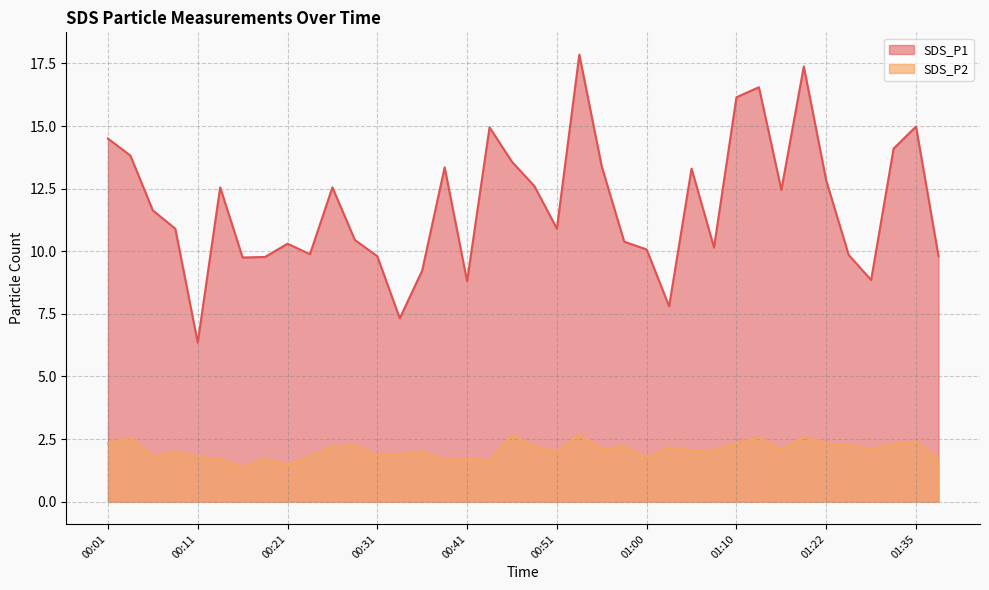

Reading left to right, what are all the values shown in this chart?

SDS_P1: 14.5	13.8	11.6	10.9	6.3	12.6	9.8	9.8	10.3	9.9	12.6	10.4	9.8	7.3	9.2	13.3	8.8	14.9	13.6	12.6	10.9	17.9	13.4	10.4	10.1	7.8	13.3	10.2	16.1	16.6	12.4	17.4	12.8	9.8	8.8	14.1	15.0	9.8
SDS_P2: 2.3	2.5	1.8	2.0	1.8	1.7	1.4	1.7	1.5	1.8	2.2	2.2	1.9	1.9	2.0	1.7	1.7	1.6	2.6	2.2	2.0	2.7	2.1	2.2	1.8	2.2	2.0	2.0	2.4	2.5	2.1	2.6	2.3	2.2	2.1	2.3	2.4	1.7